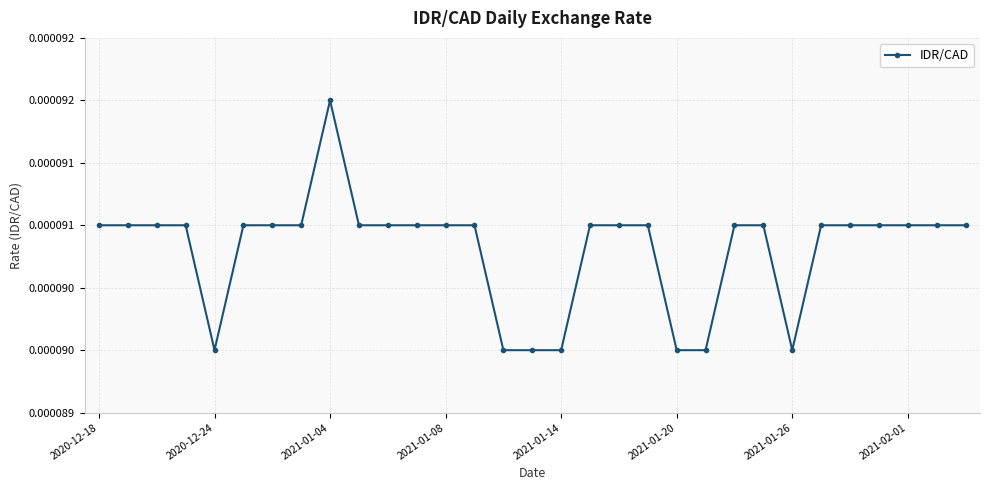

Does the chart have visible grid lines?

Yes